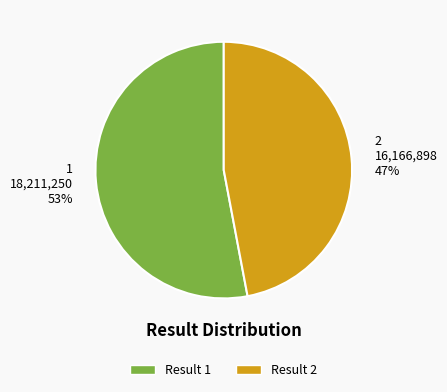

Which category has the smallest portion of the pie?

Result 2